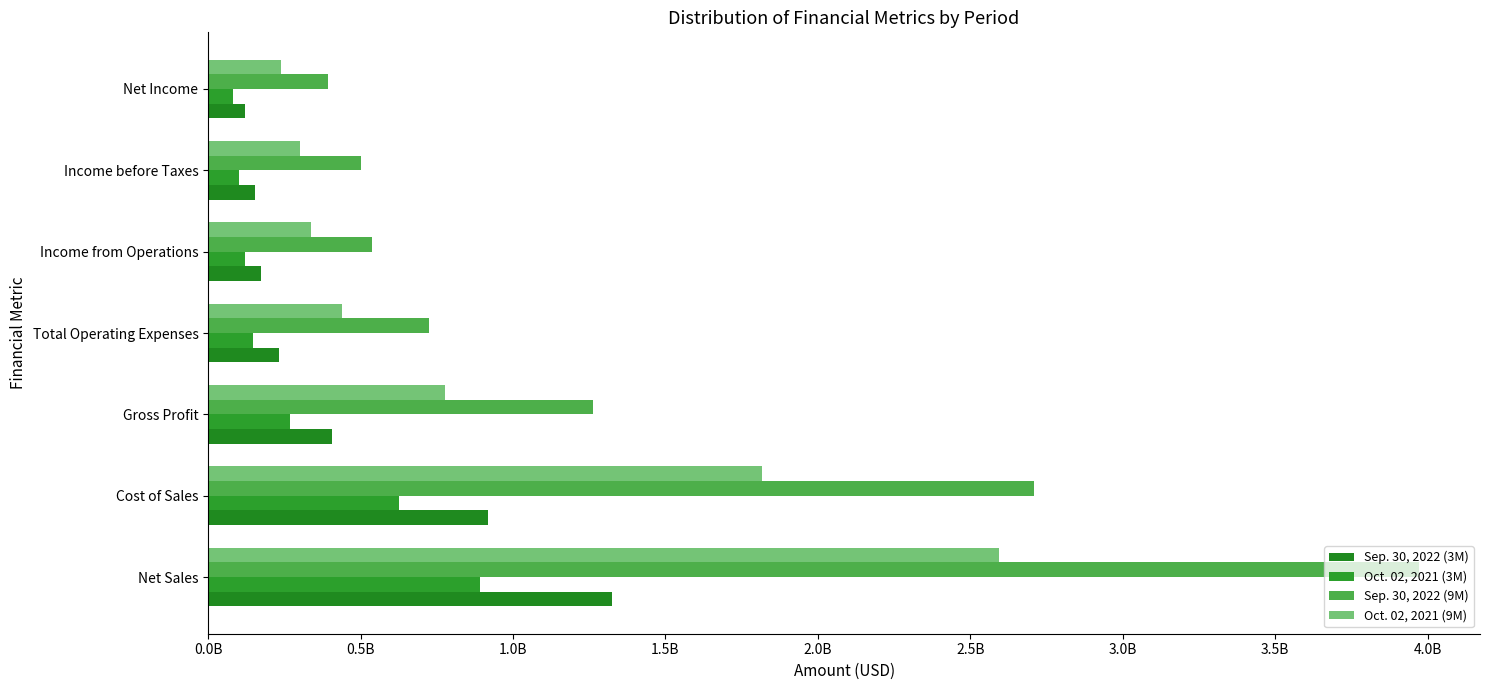

Rank the categories by Oct. 02, 2021 (9M) value from lowest to highest.

Net Income, Income before Taxes, Income from Operations, Total Operating Expenses, Gross Profit, Cost of Sales, Net Sales